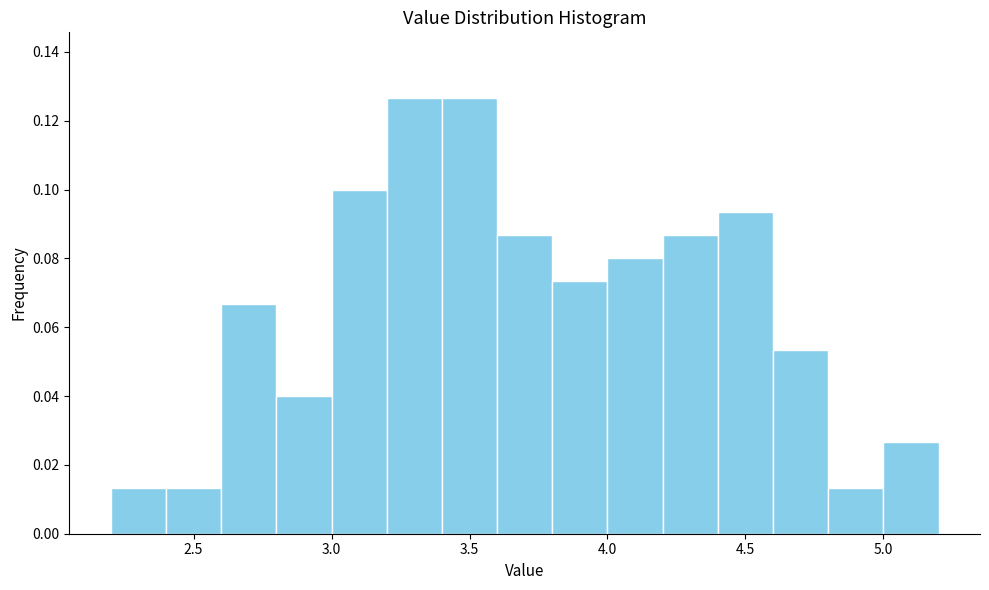

Reading left to right, list every bar in this chart as the range it spans on the x-axis followed by its height. The values are not printed on the chart, so give them approximately, as read against the axis.

2.2 to 2.4: 0.014
2.4 to 2.6: 0.014
2.6 to 2.8: 0.066
2.8 to 3.0: 0.040
3.0 to 3.2: 0.100
3.2 to 3.4: 0.126
3.4 to 3.6: 0.126
3.6 to 3.8: 0.086
3.8 to 4.0: 0.074
4.0 to 4.2: 0.080
4.2 to 4.4: 0.086
4.4 to 4.6: 0.094
4.6 to 4.8: 0.054
4.8 to 5.0: 0.014
5.0 to 5.2: 0.026